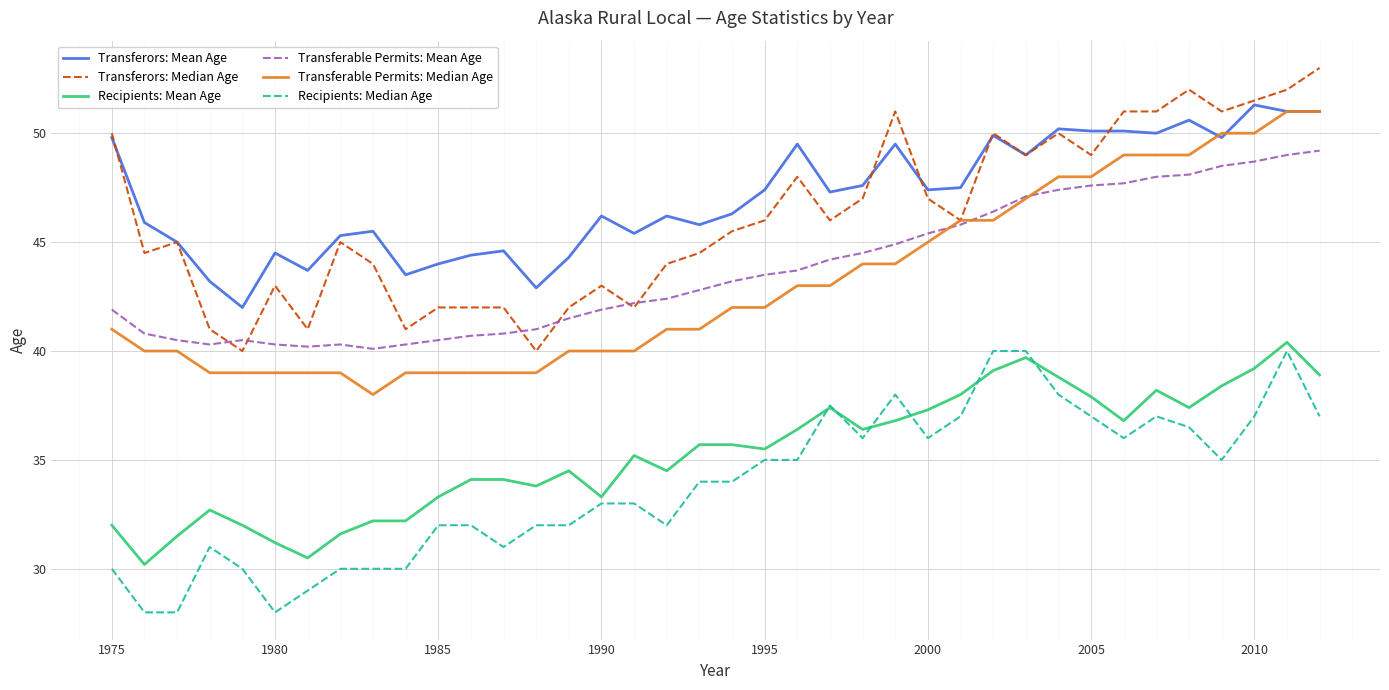

What is the minimum value for Transferable Permits: Mean Age?

40.1